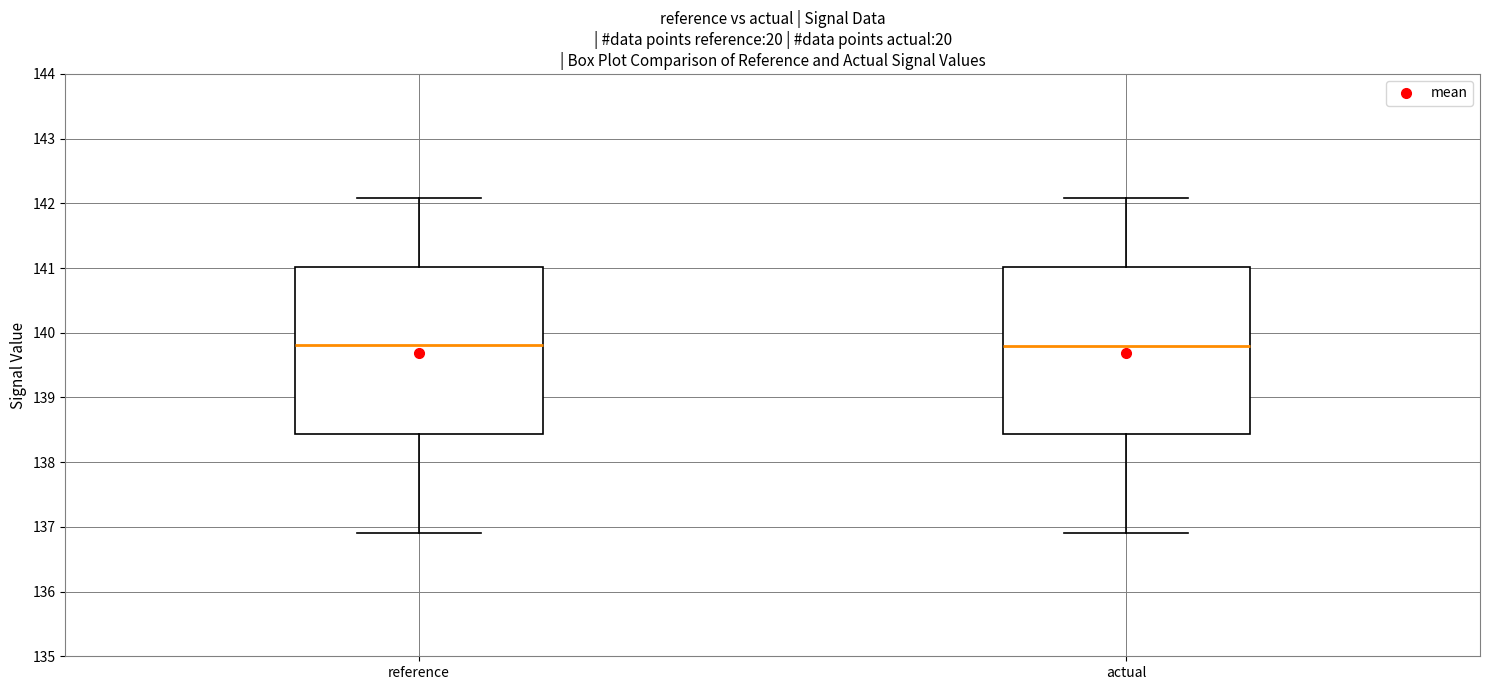

Where is the upper edge of the box for reference on the y-axis? The values are not printed on the chart, so give them approximately, as read against the axis.

141.0